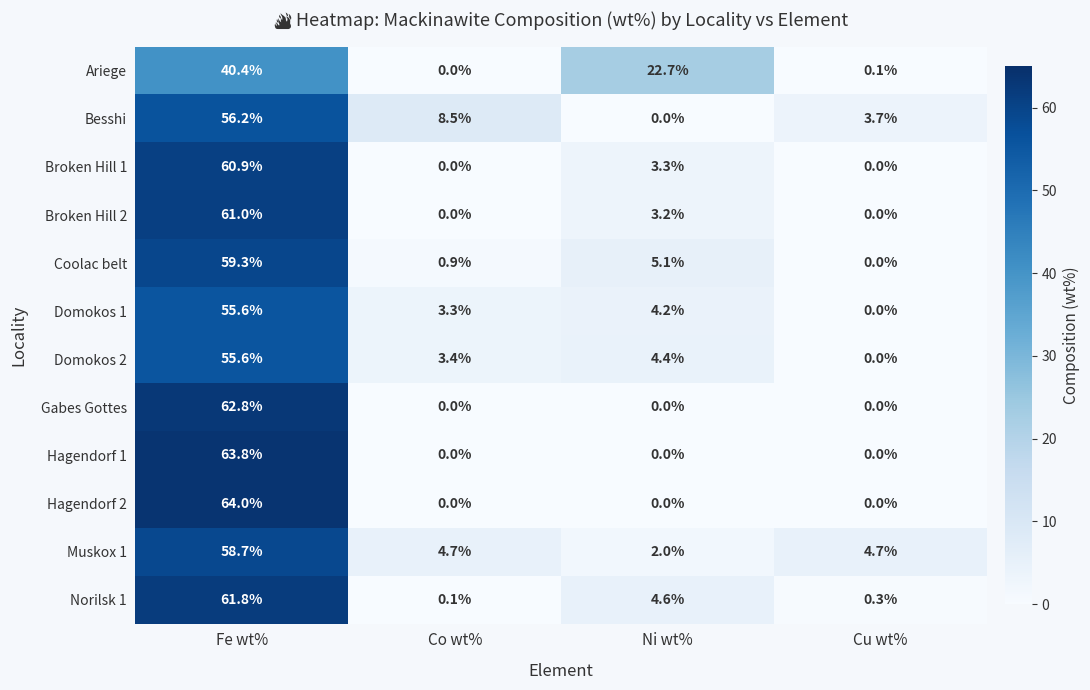

What is the total value across all series at Cu wt%?

8.8